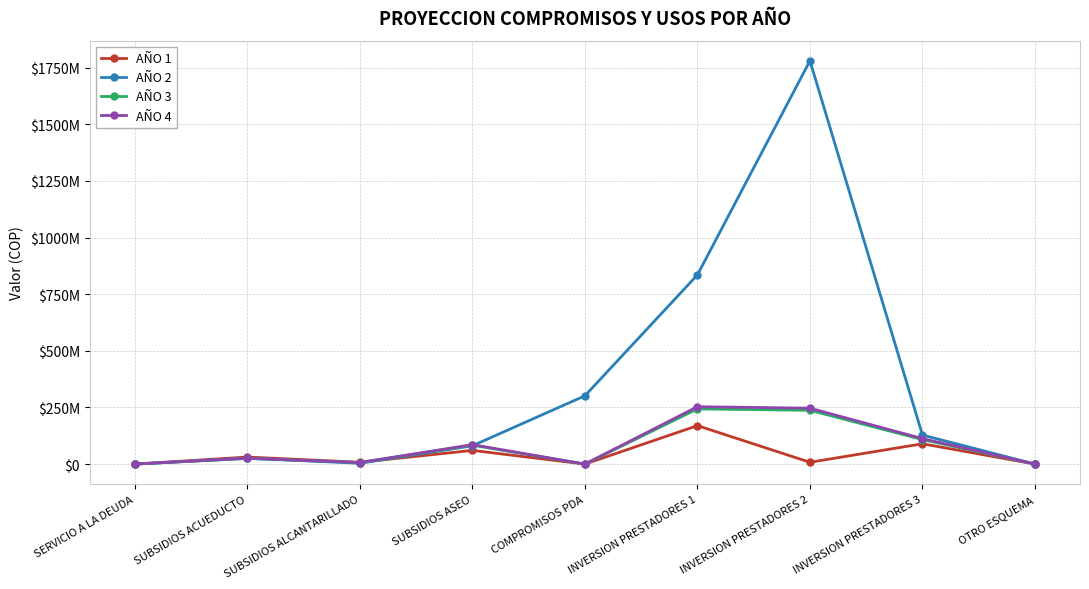

At OTRO ESQUEMA, list the series in order from largest to smallest.

AÑO 1, AÑO 2, AÑO 3, AÑO 4